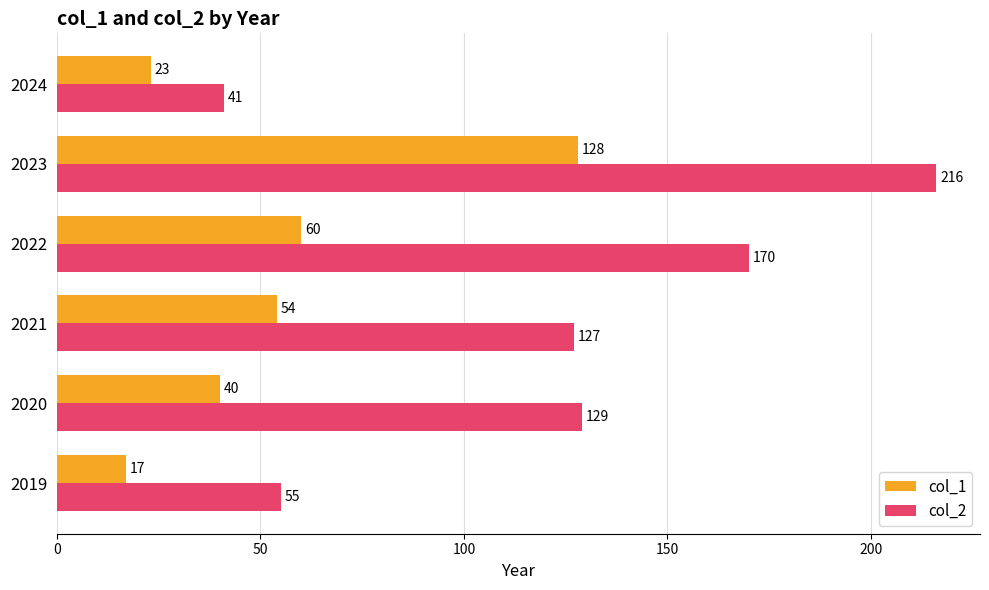

At which label does col_2 reach its peak?

2023